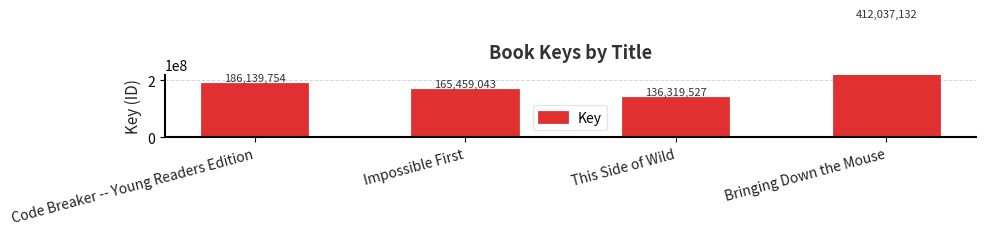

How many series are shown in this chart?

1